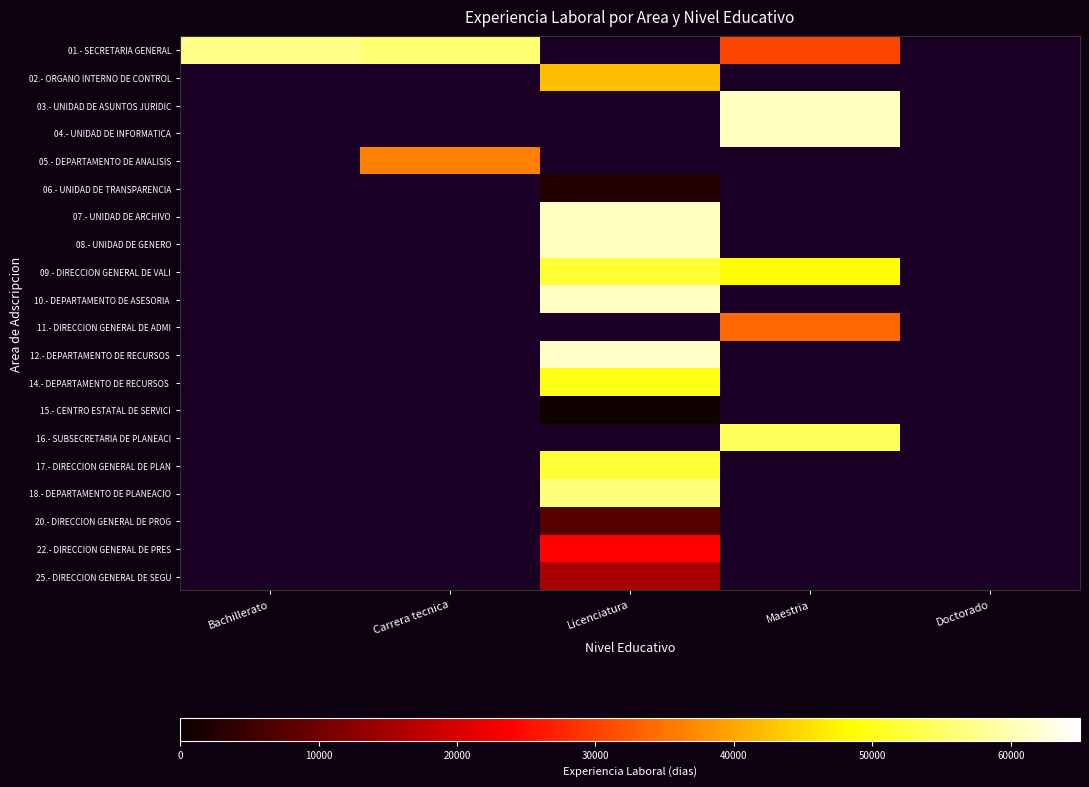

At which category does the chart reach its minimum across all series?

Licenciatura